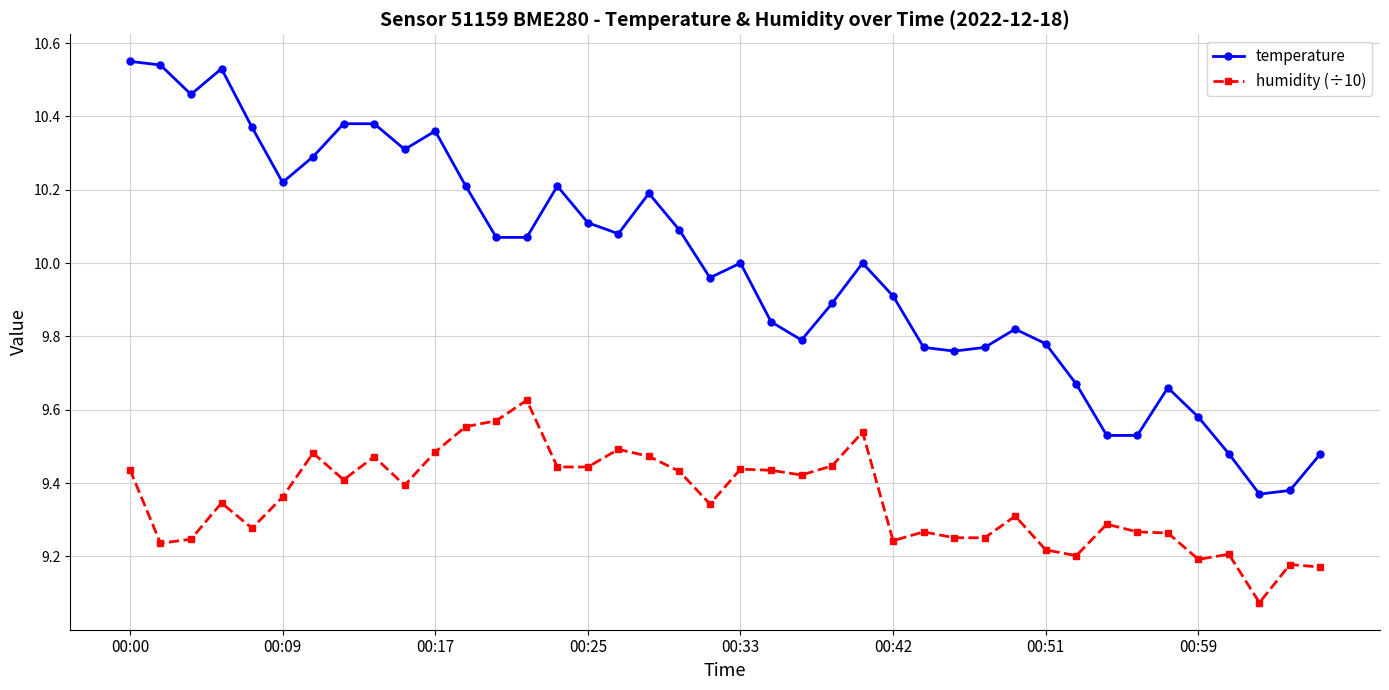

List the series in order of their overall mean, highest first.

temperature, humidity (÷10)